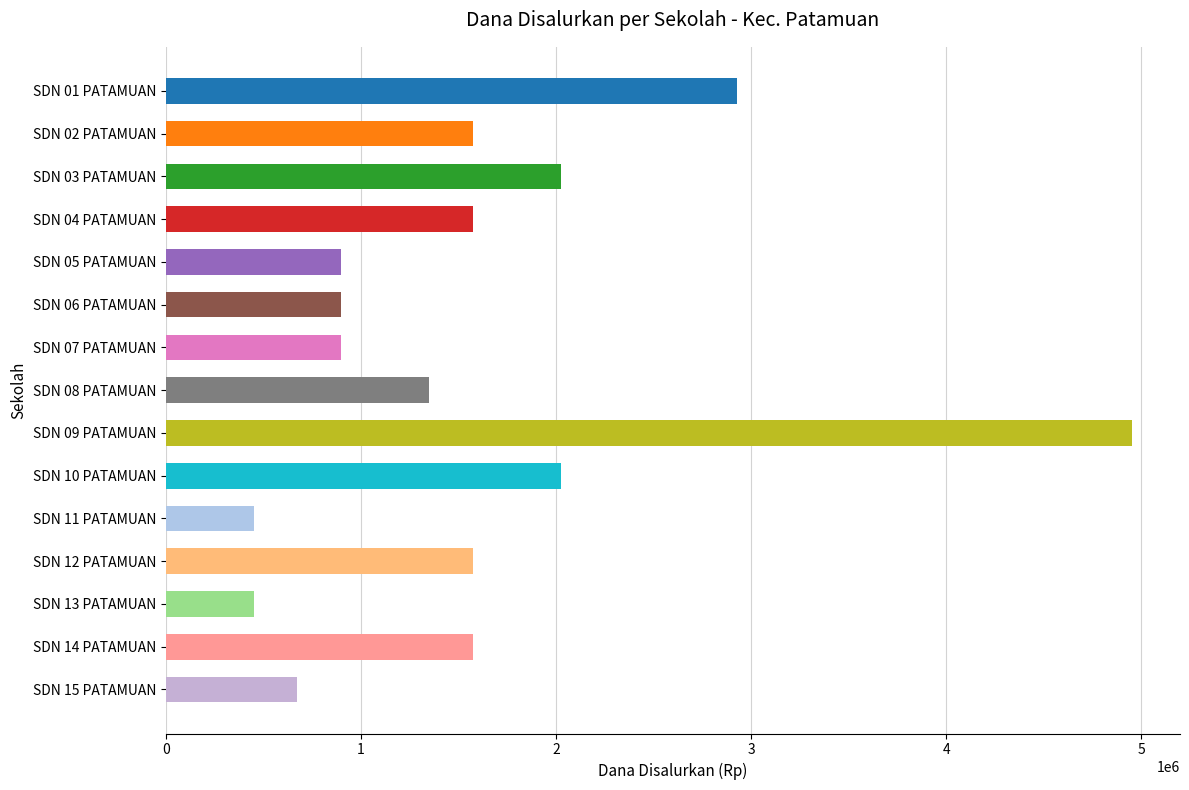

The value at SDN 06 PATAMUAN is 1344488. True or false?

False